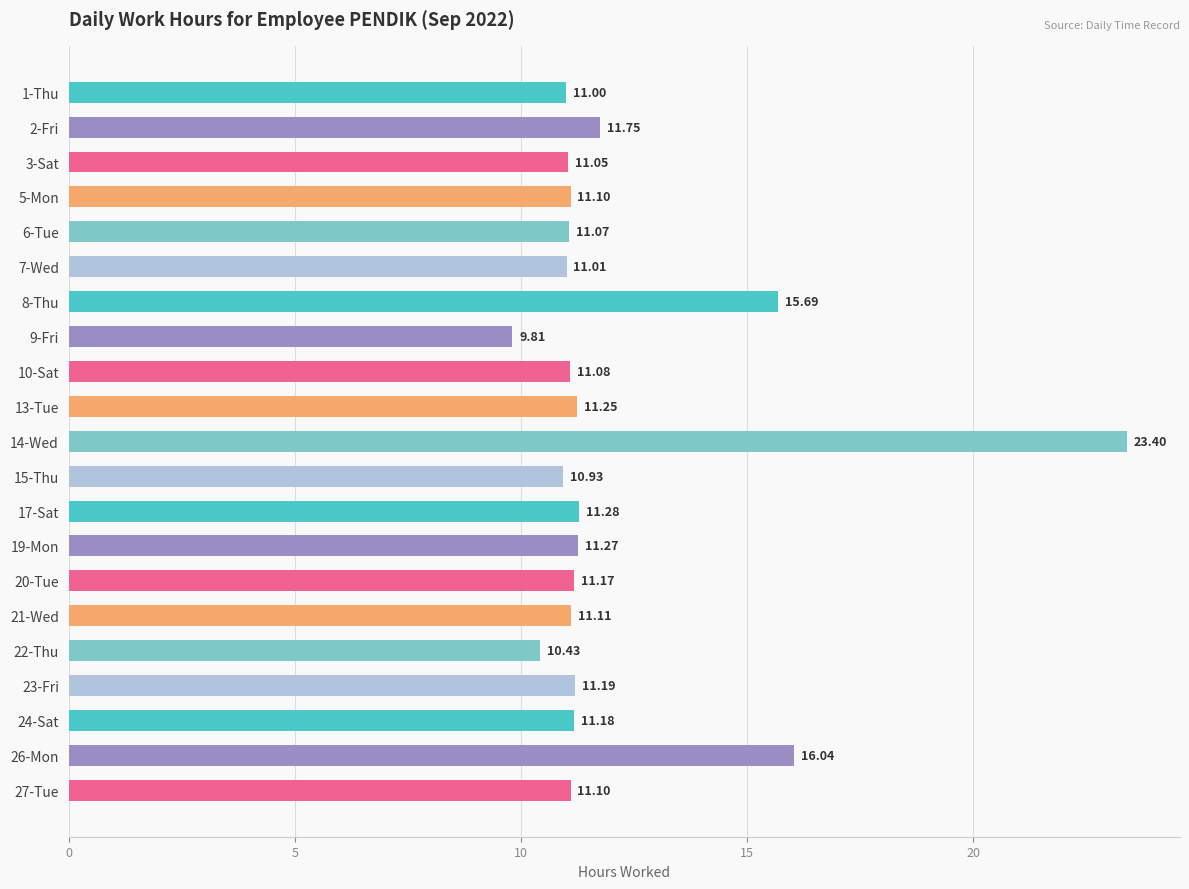

What is the sum of the values at 2-Fri and 22-Thu?

22.2